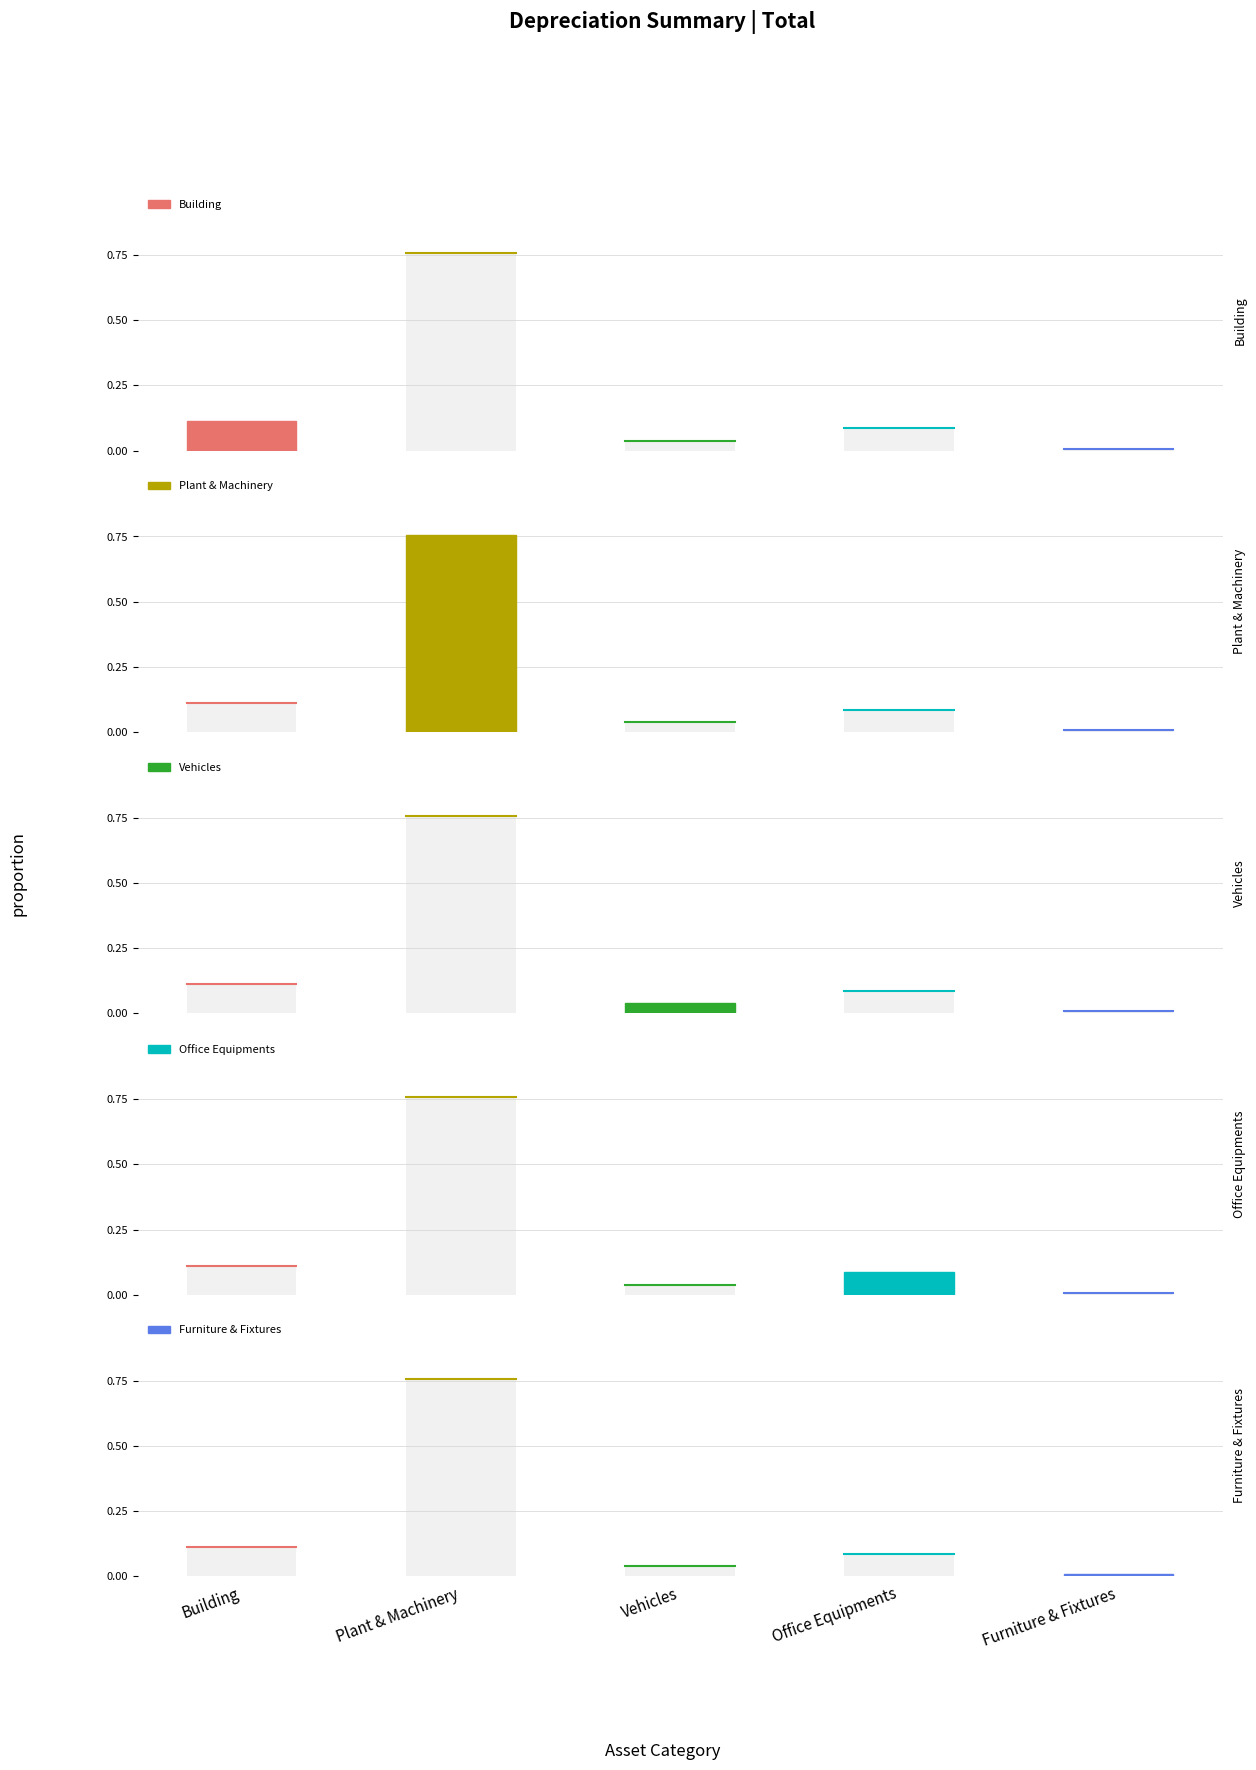

List the labels in order of value, smallest first.

Furniture & Fixtures, Vehicles, Office Equipments, Building, Plant & Machinery